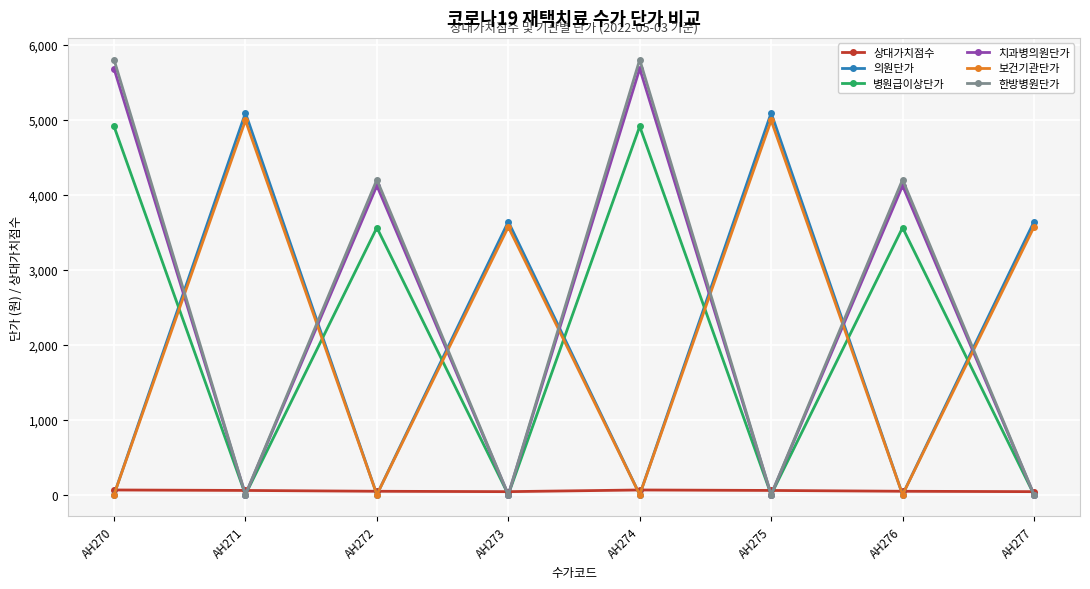

How many interior local peaks does the 치과병의원단가 series have?

3